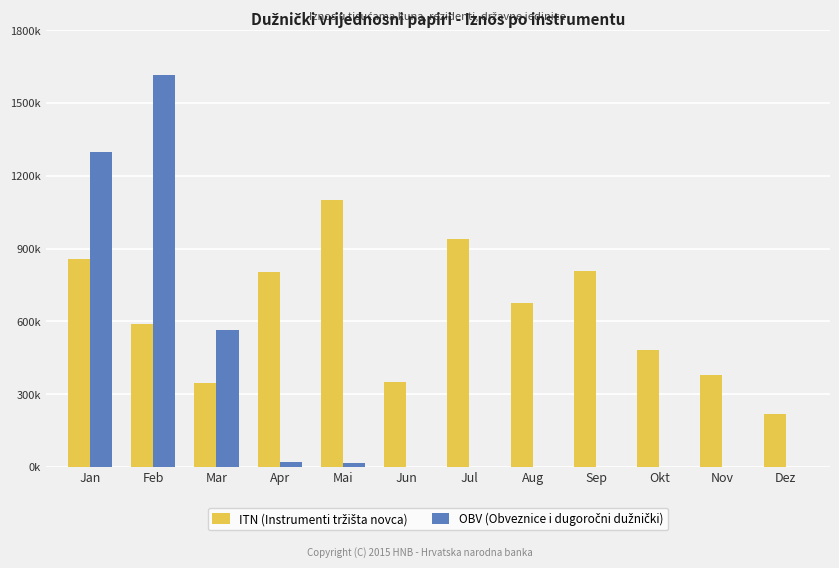

What is the sum of all ITN (Instrumenti tržišta novca) values?

7547245